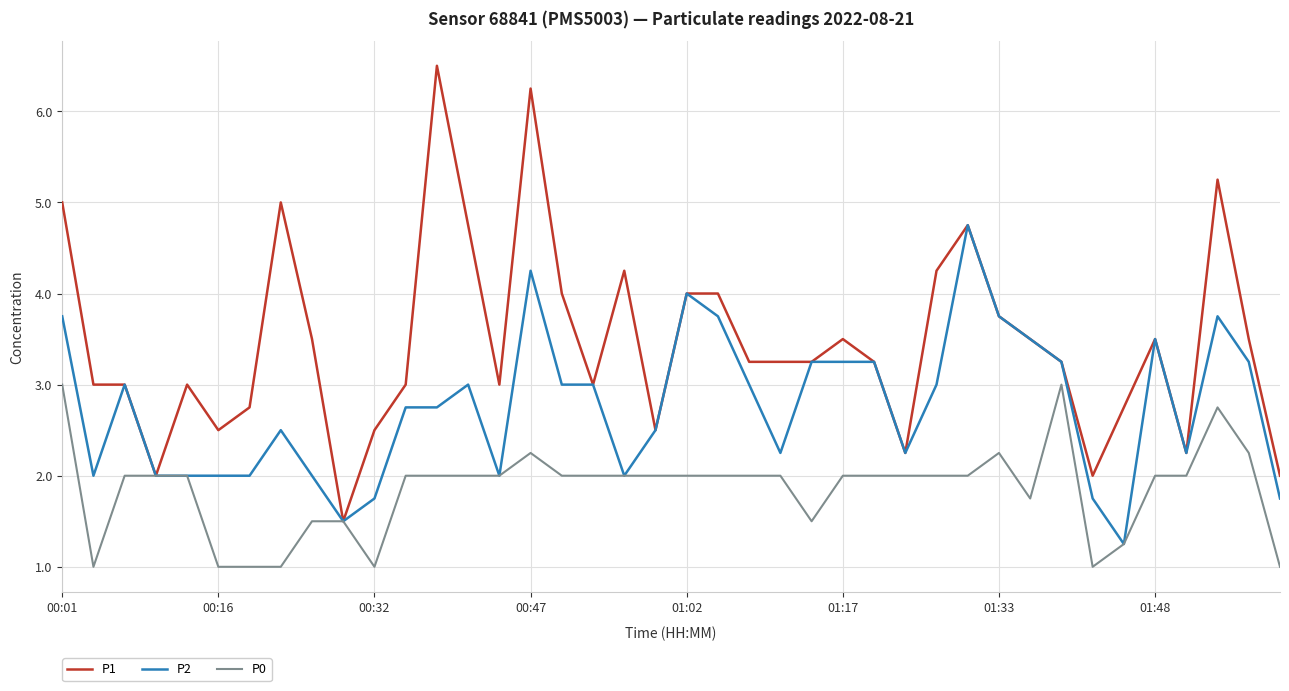

Which series has the largest range (max minus min)?

P1